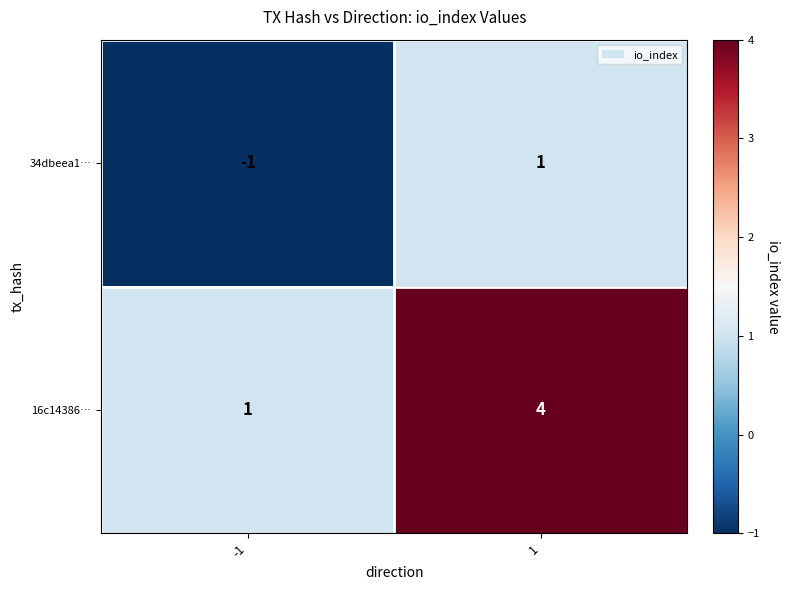

What is the total value across all series at 1?

5